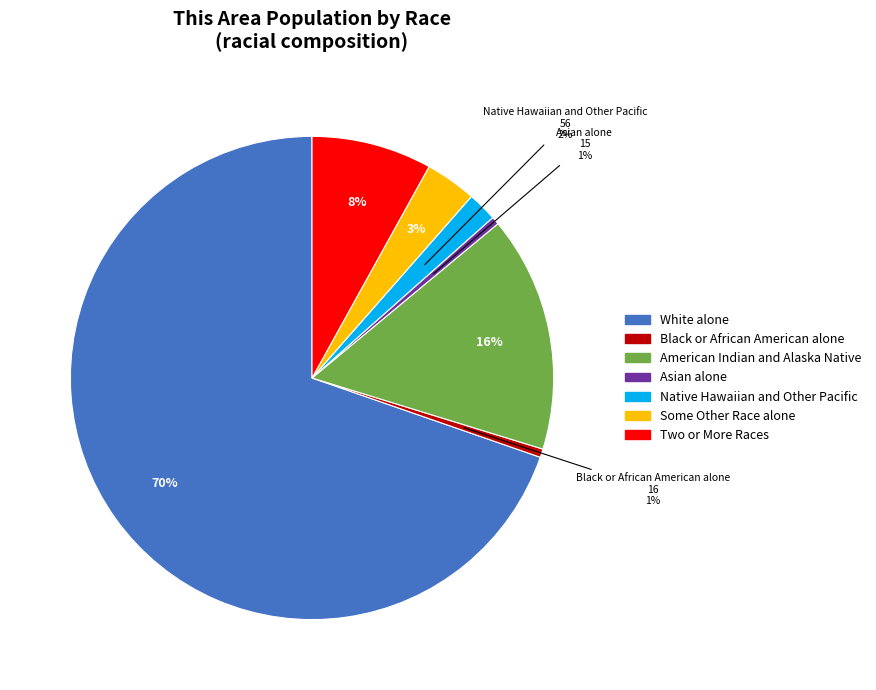

How many slices are in this pie chart?

7